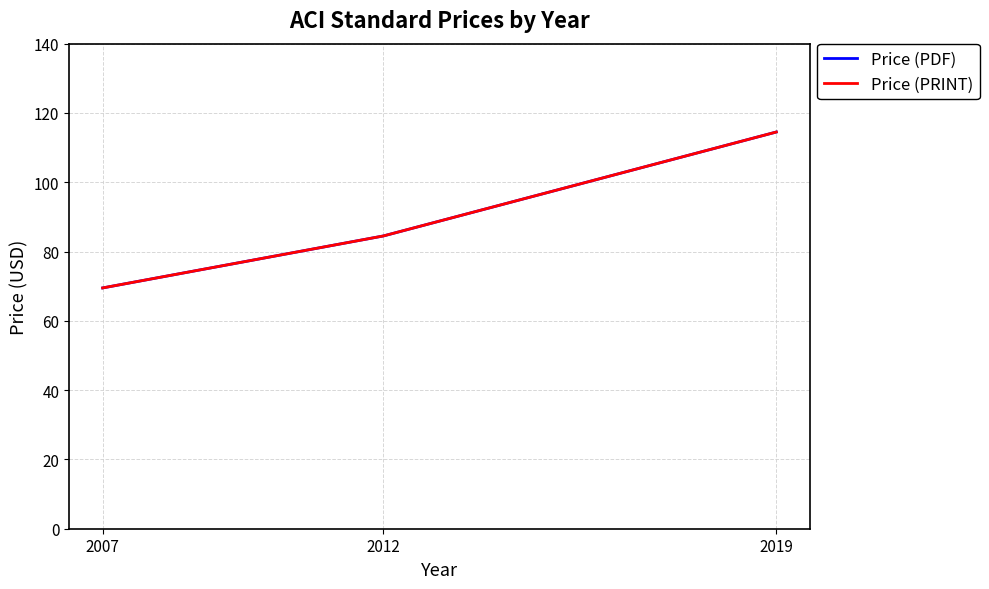

Does the chart display data point markers on the line(s)?

No